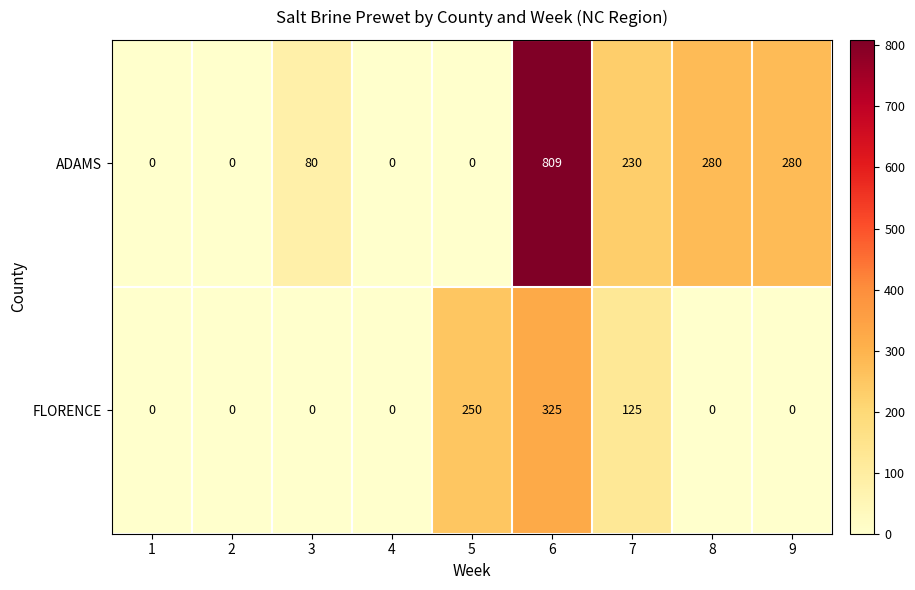

What is the greatest value displayed?

809